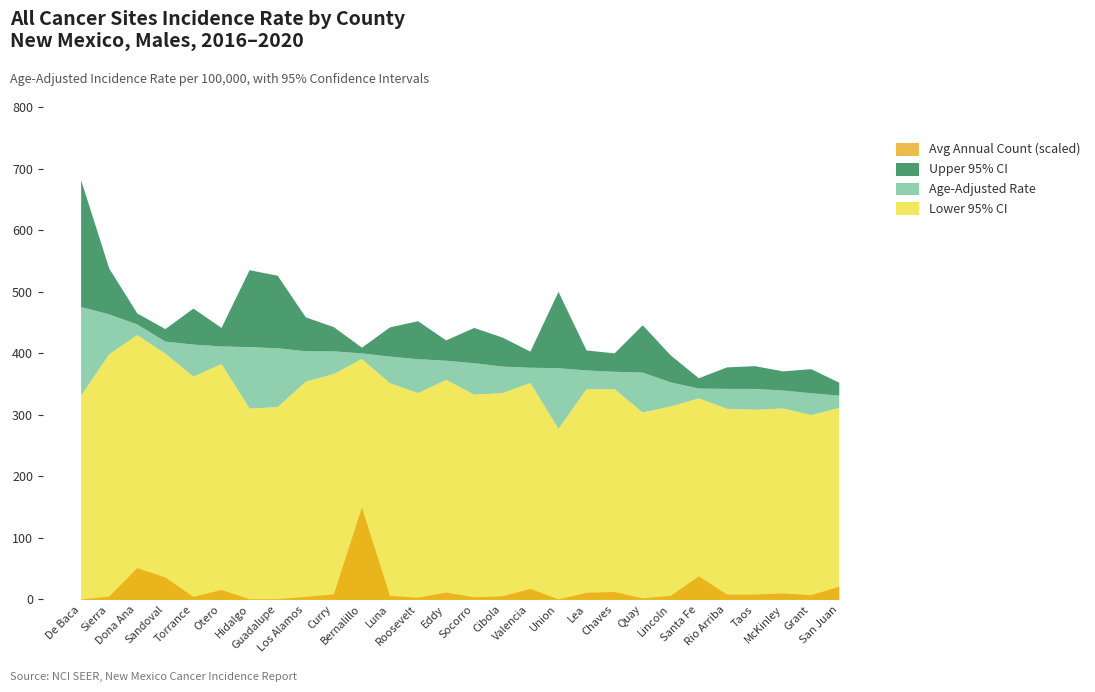

What is the label of the 11th point from the right?

Union